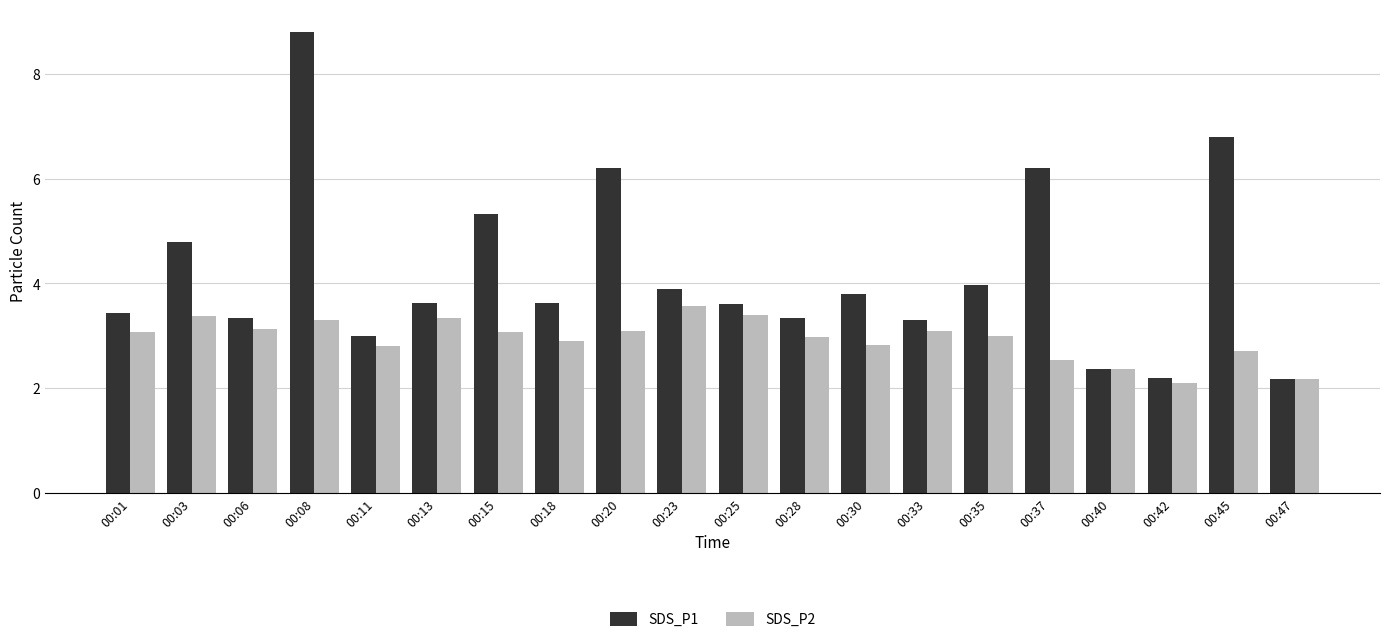

True or false: SDS_P2 has a value of 2.8 at 00:30.

True